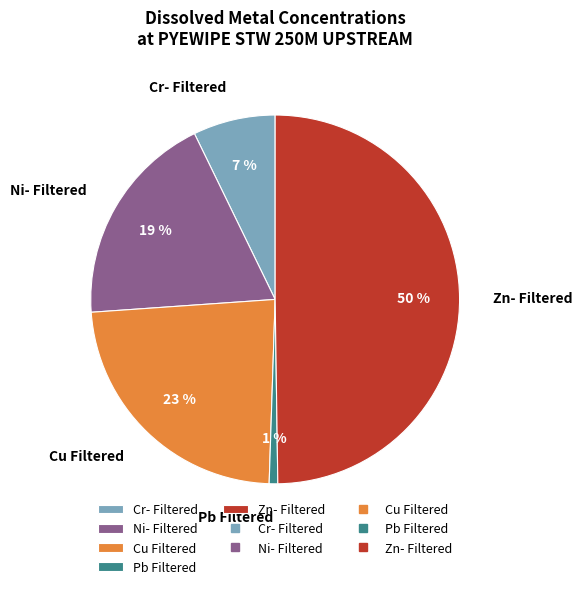

Rank the categories by value from highest to lowest.

Zn- Filtered, Cu Filtered, Ni- Filtered, Cr- Filtered, Pb Filtered